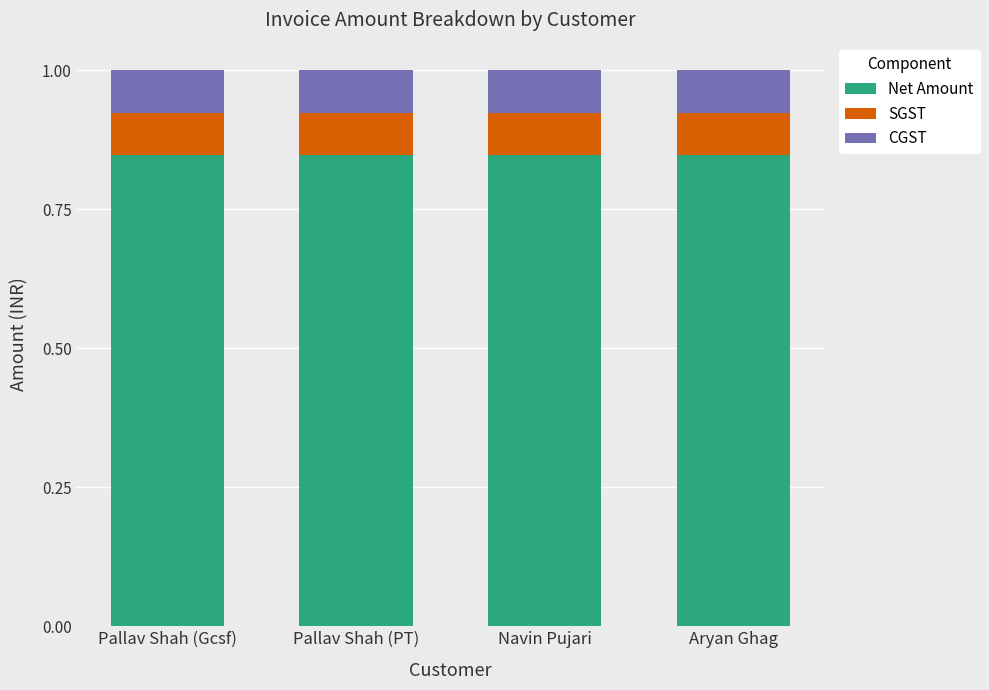

Is it true that Net Amount equals 1.2 at Navin Pujari?

False